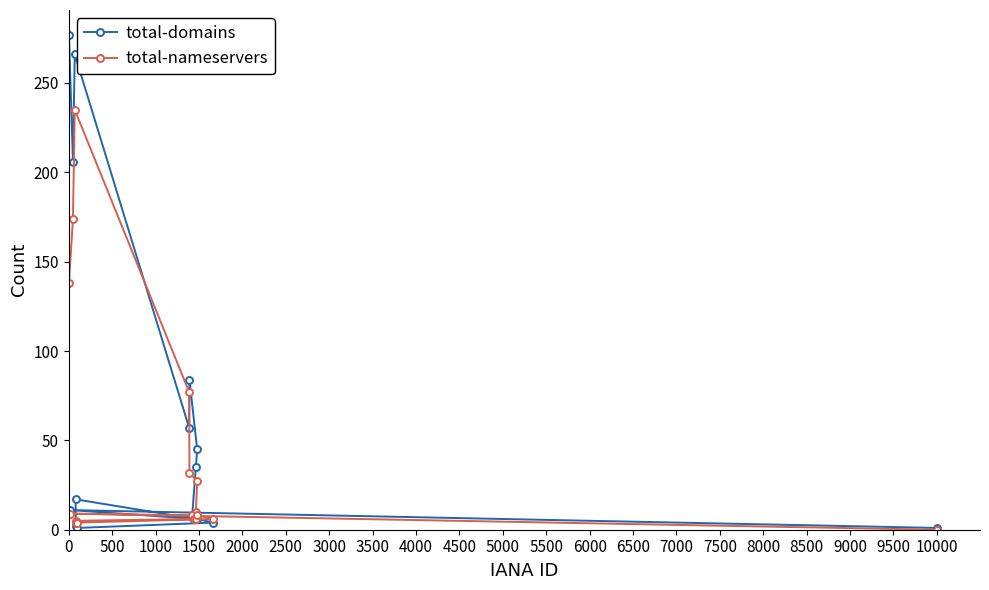

What is the maximum value shown in the chart?

277